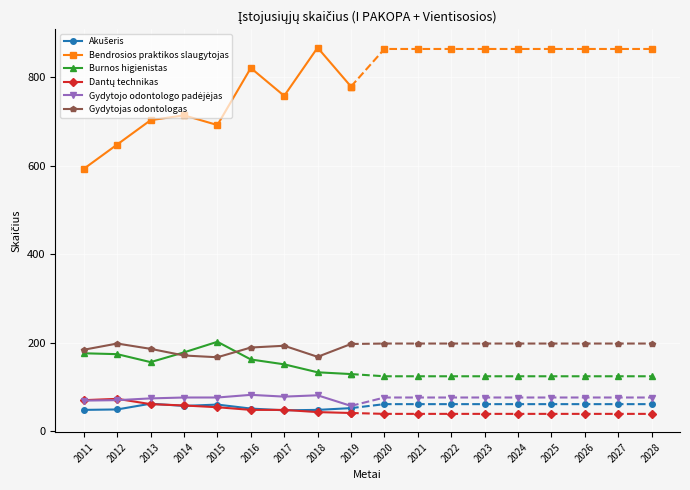

True or false: Gydytojo odontologo padėjėjas and Gydytojas odontologas cross at least once.

False